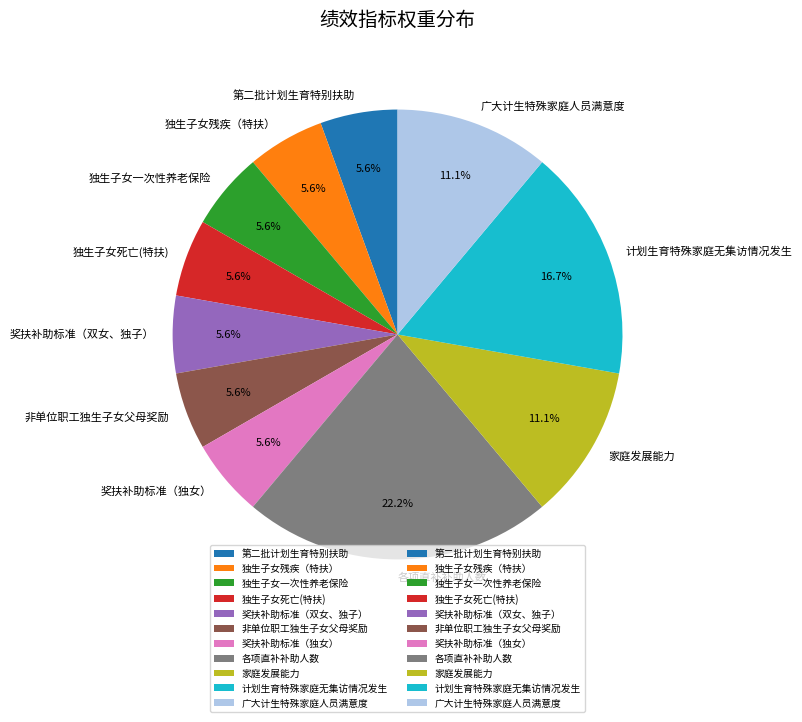

Combined, do 第二批计划生育特别扶助 and 计划生育特殊家庭无集访情况发生 account for over 50%?

No